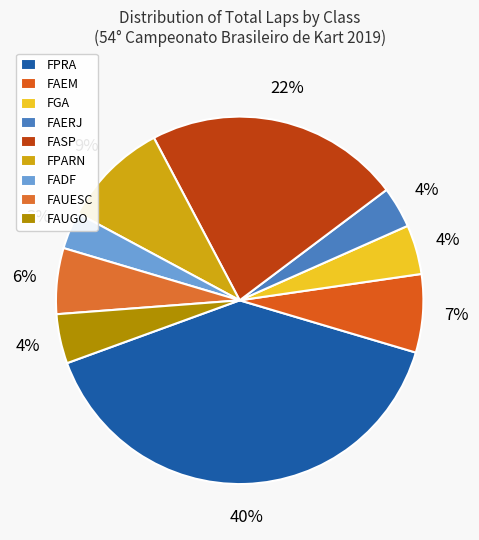

What portion of the pie excludes FAUGO?

96.6%